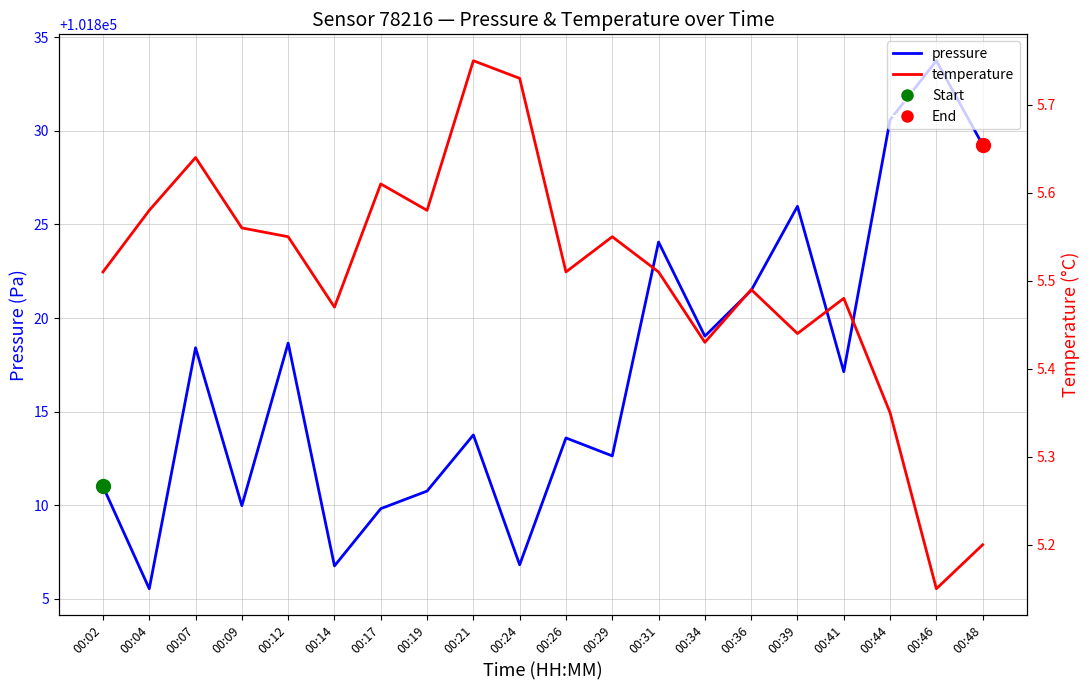

Does the chart have visible grid lines?

Yes